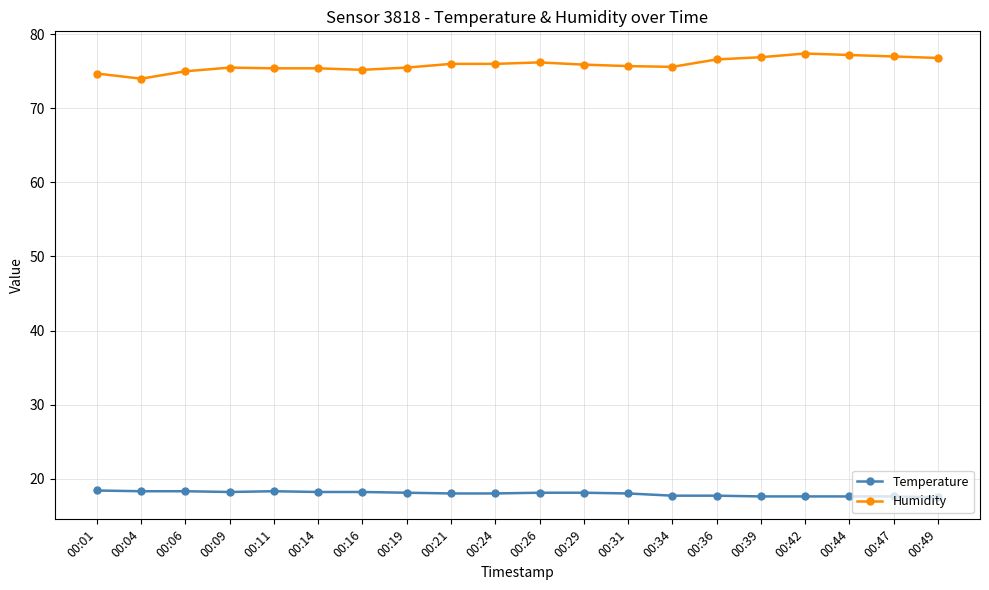

True or false: Humidity has more than 1 interior local peaks.

True